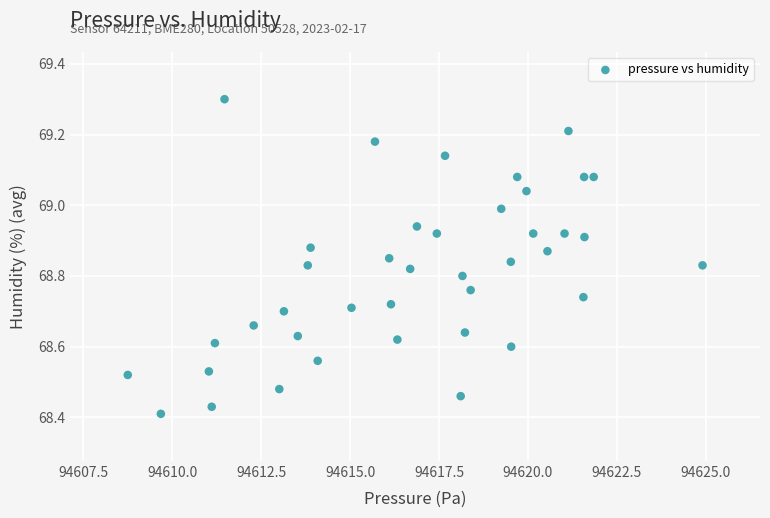

What is the range of Y values (max minus min)?

0.9